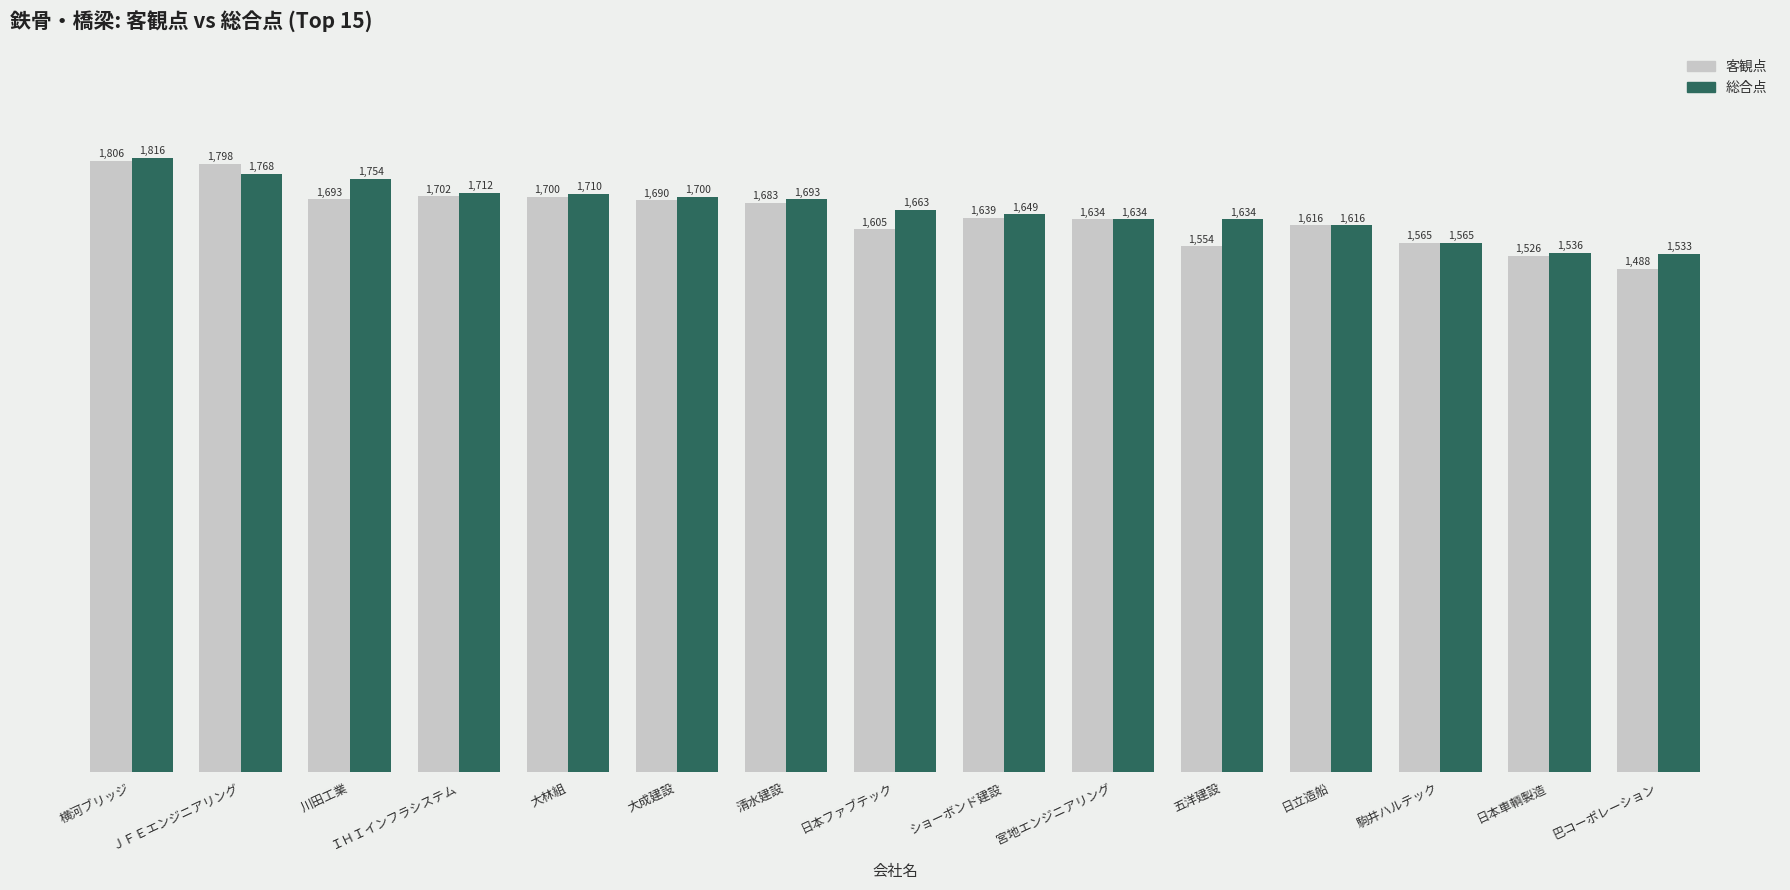

The 総合点 series shows 2344 at 日本ファブテック. True or false?

False